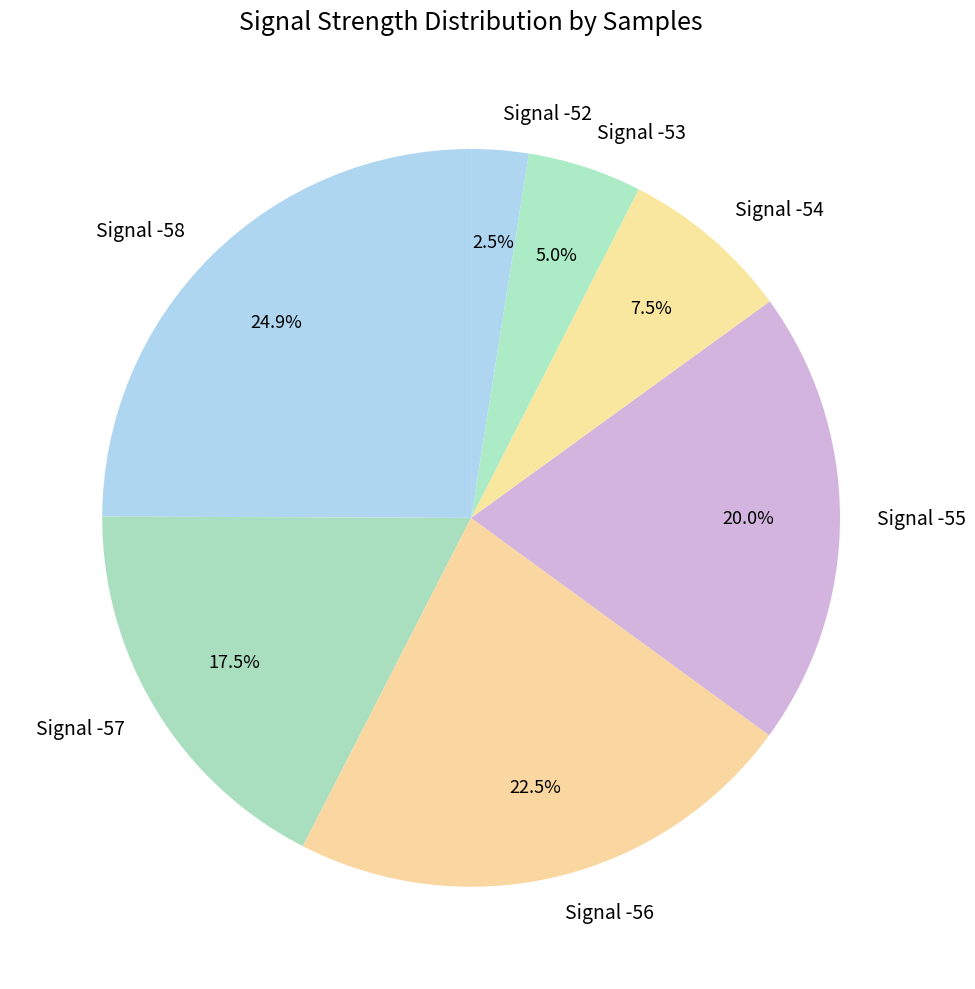

Which slice is the smallest?

Signal -52